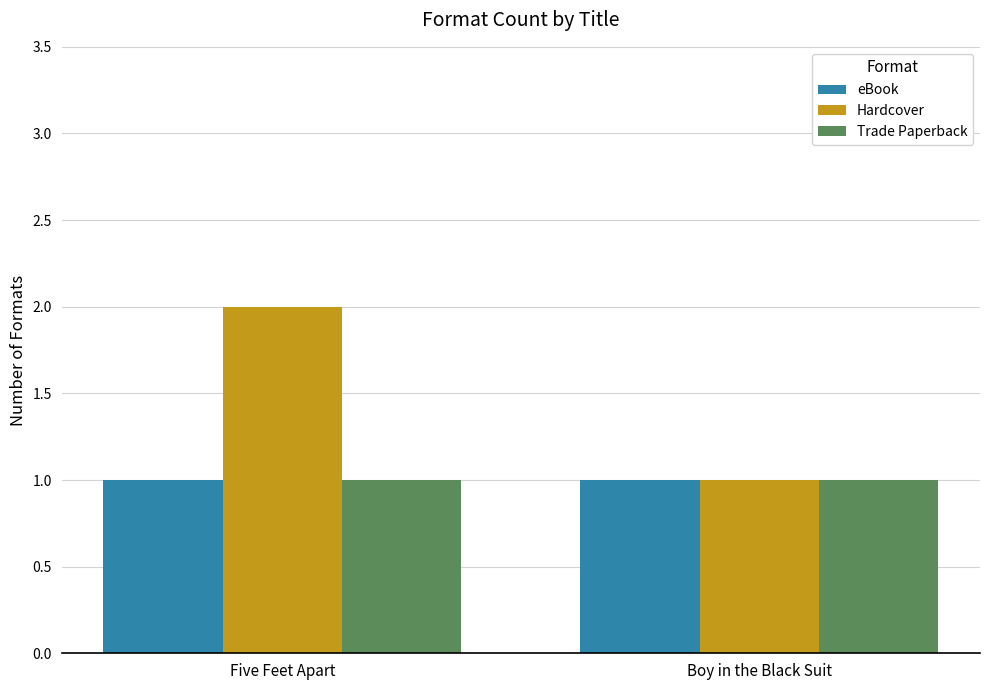

Is it true that Trade Paperback equals 1 at Five Feet Apart?

True